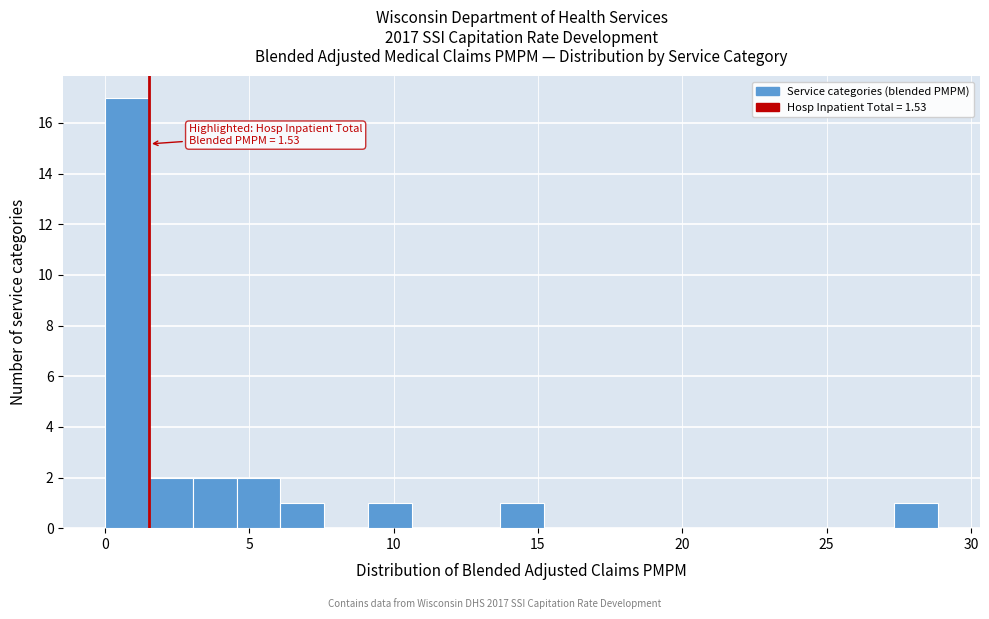

Around what value on the x-axis is the tallest bar? Give the approximate position of its centre, as read against the axis.

1.0